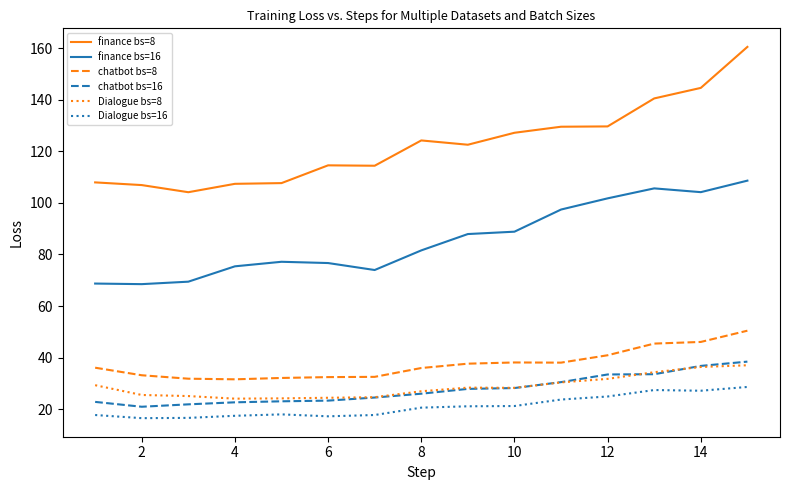

What is the maximum value for Dialogue bs=8?

37.0